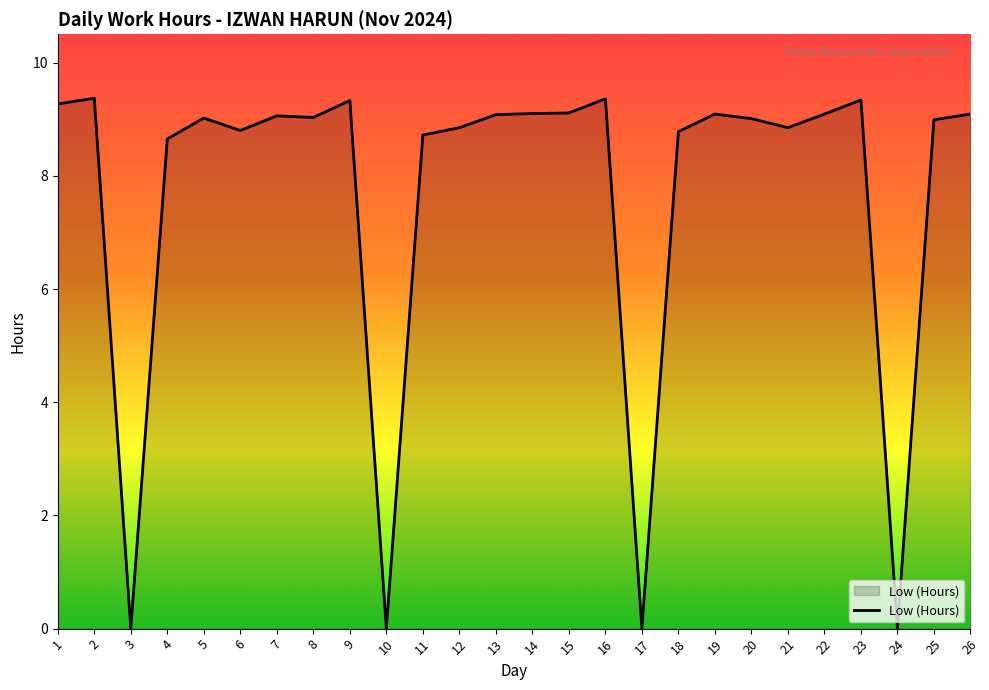

Where does the data first go above 9?

1